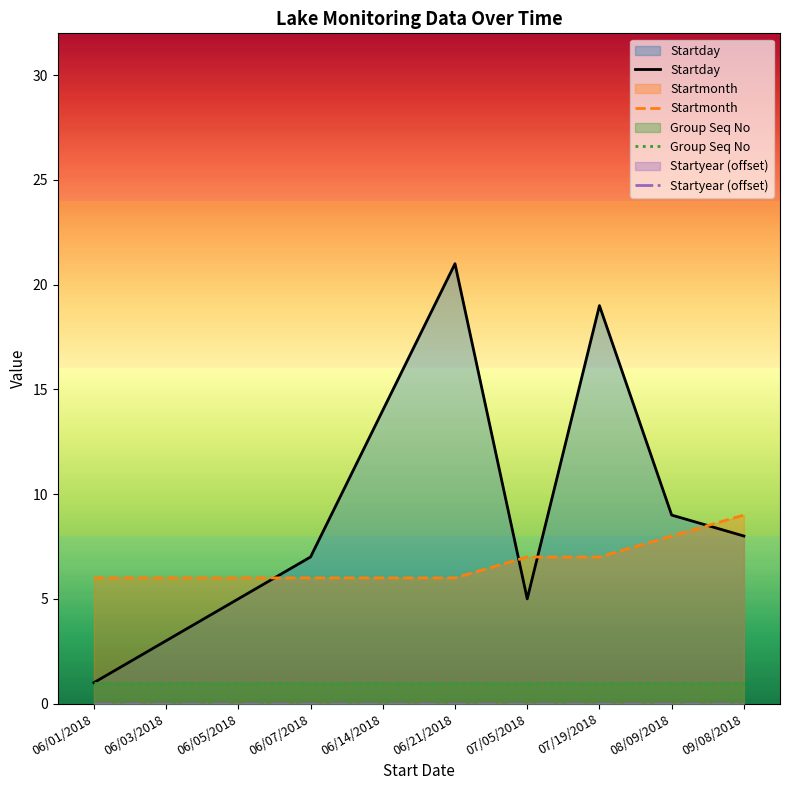

Which series has the largest total across all categories?

Startday